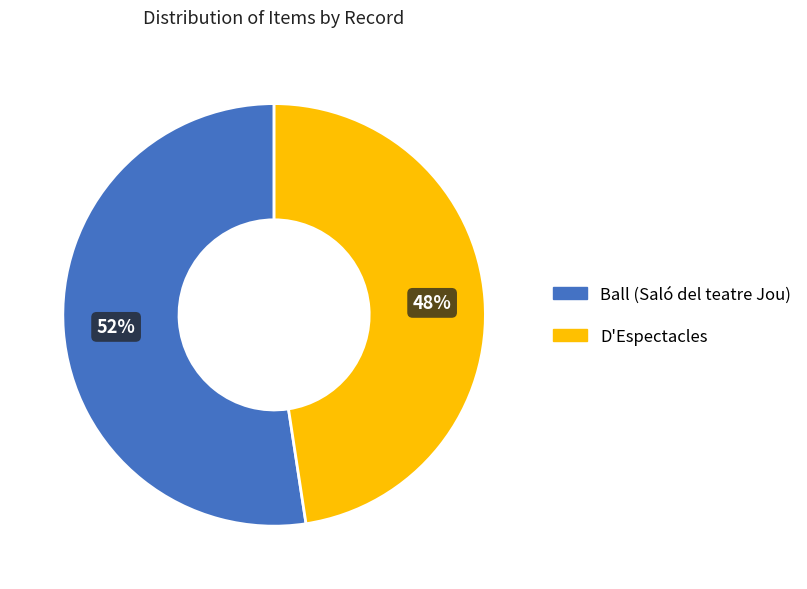

Approximately how many times larger is the value at Ball (Saló del teatre Jou) compared to D'Espectacles?

1.1